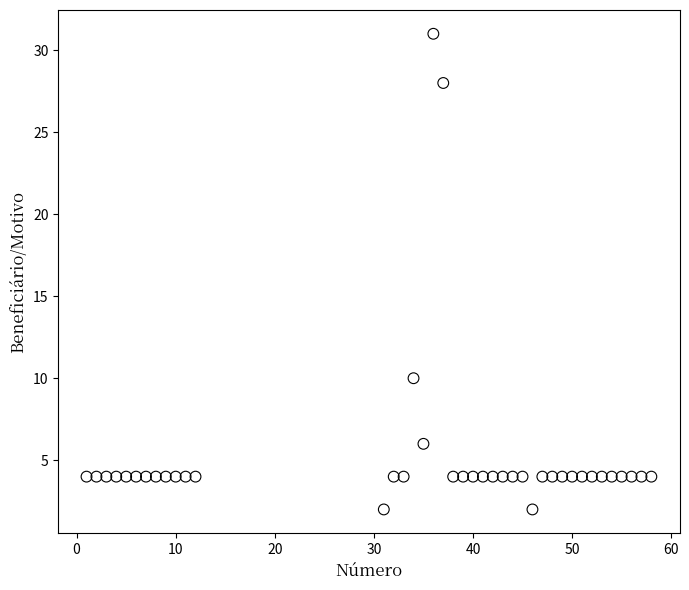

What is the range of Y values (max minus min)?

29